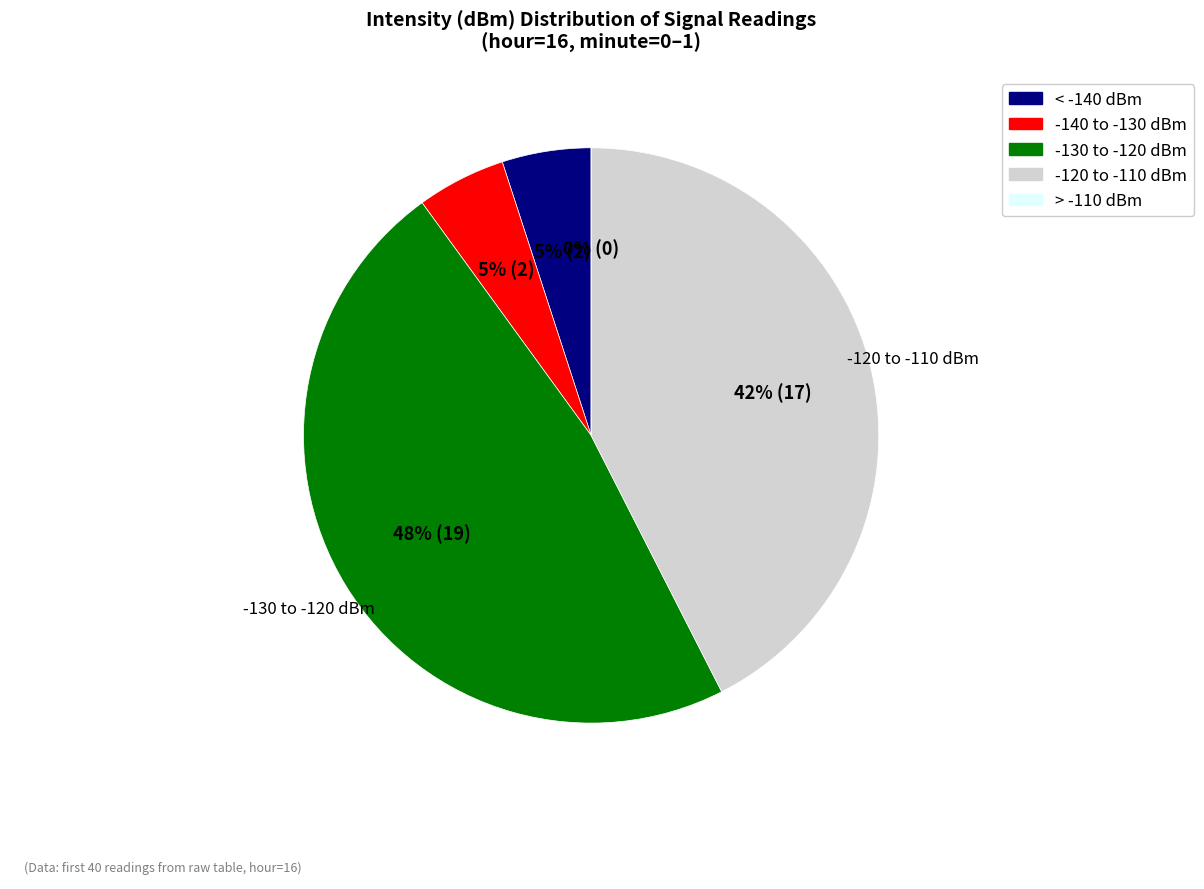

True or false: 12 accounts for 20% of the total.

False